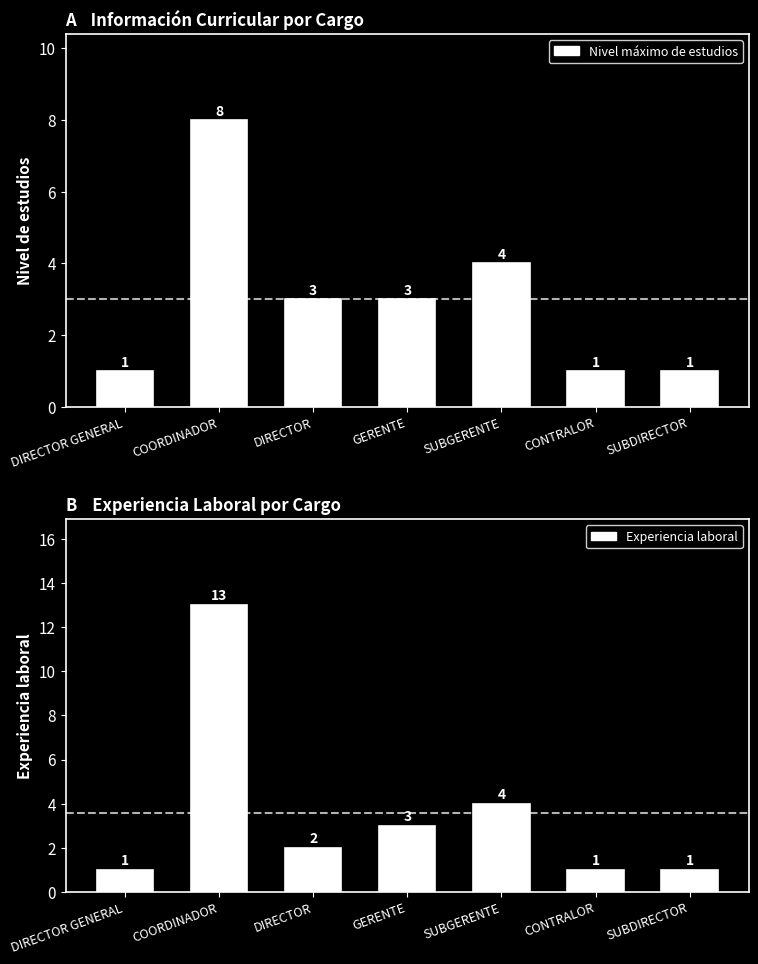

Reading left to right, extract all data points from this chart.

Nivel máximo de estudios: 1	8	3	3	4	1	1
Experiencia laboral: 1	13	2	3	4	1	1